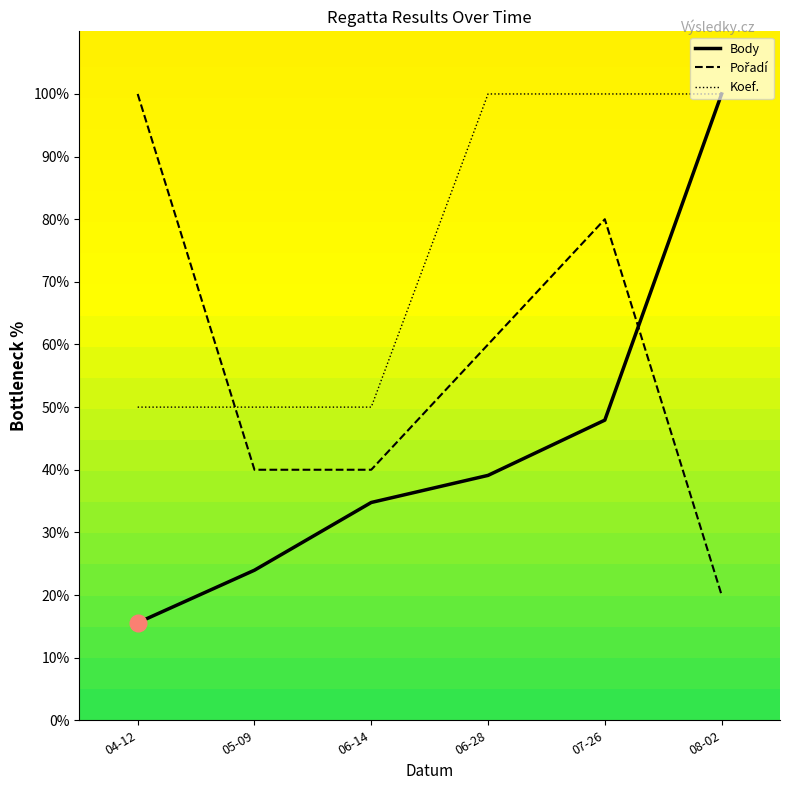

What value does the Body series have at 08-02?

100.0